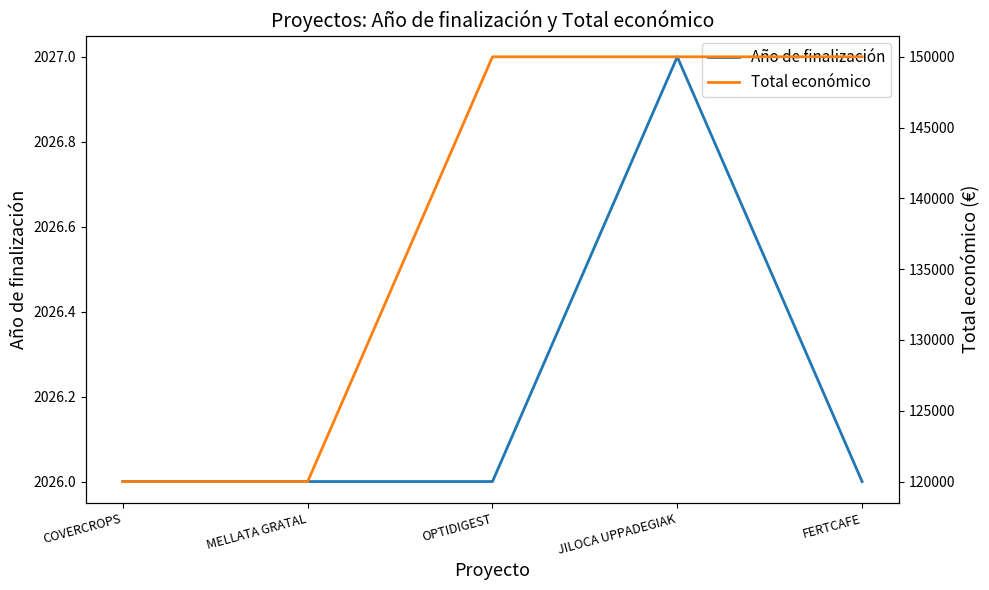

List the labels in order of Total económico value, smallest first.

COVERCROPS, MELLATA GRATAL, OPTIDIGEST, JILOCA UPPADEGIAK, FERTCAFE